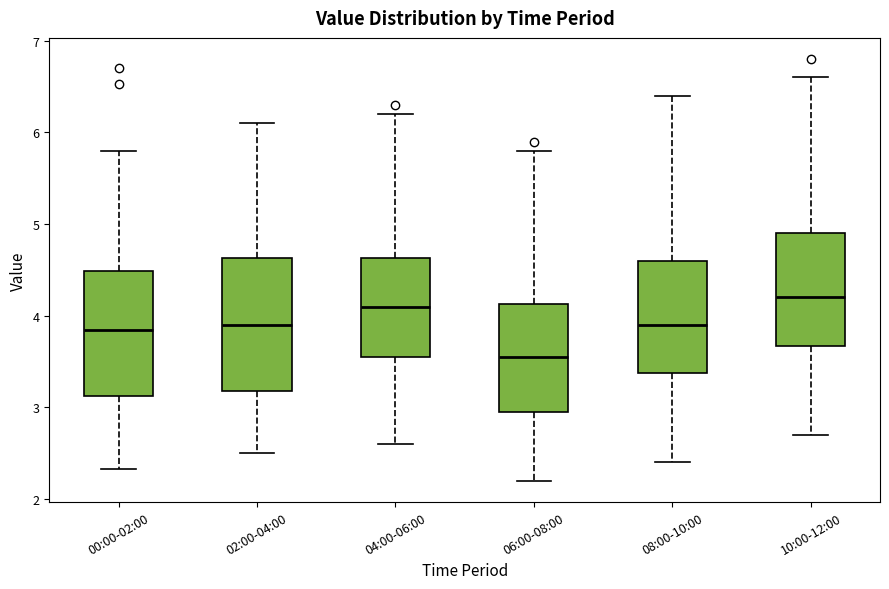

Reading left to right, transcribe this box plot: for each box, give where its median line is, the range the box spans, and where its two whiskers end, as read against the y-axis. The values are not printed on the chart, so give them approximately, as read against the axis.

00:00-02:00: median 3.9, box 3.1 to 4.5, whiskers 2.3 to 5.8
02:00-04:00: median 3.9, box 3.2 to 4.6, whiskers 2.5 to 6.1
04:00-06:00: median 4.1, box 3.6 to 4.6, whiskers 2.6 to 6.2
06:00-08:00: median 3.6, box 3.0 to 4.1, whiskers 2.2 to 5.8
08:00-10:00: median 3.9, box 3.4 to 4.6, whiskers 2.4 to 6.4
10:00-12:00: median 4.2, box 3.7 to 4.9, whiskers 2.7 to 6.6